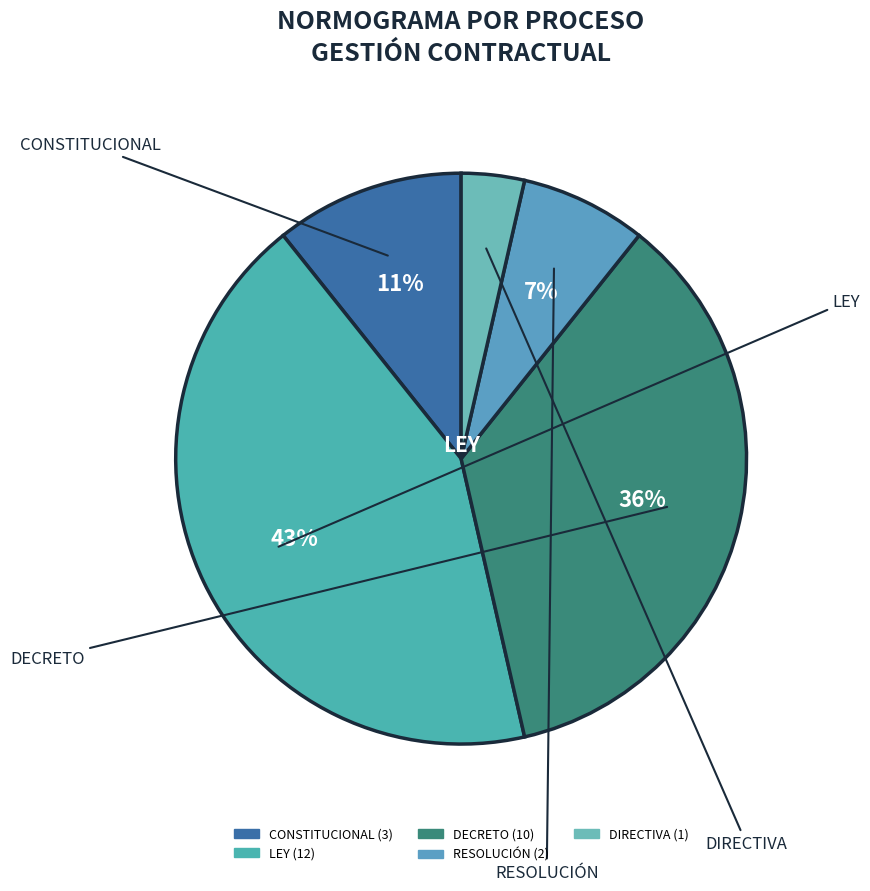

How many segments does this pie chart have?

5